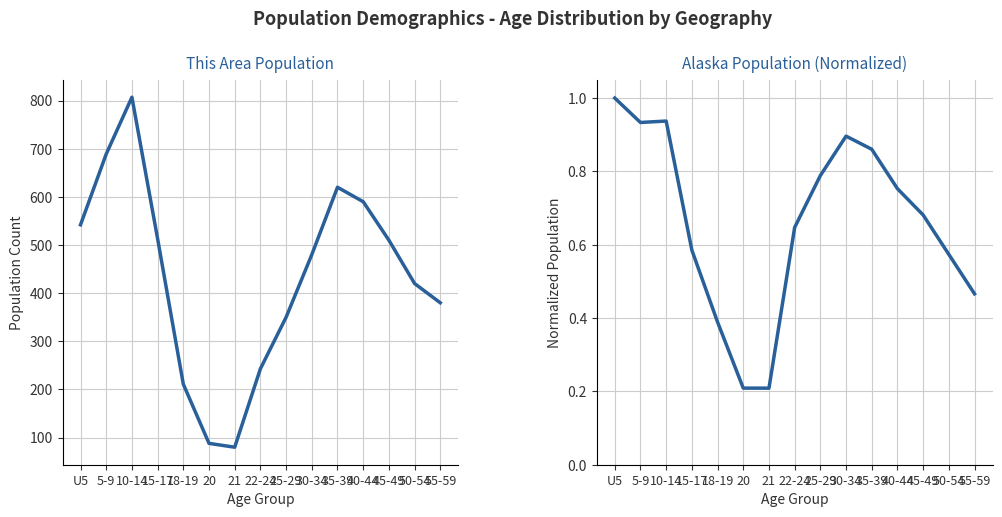

What is the lowest value of the Alaska series?

0.2